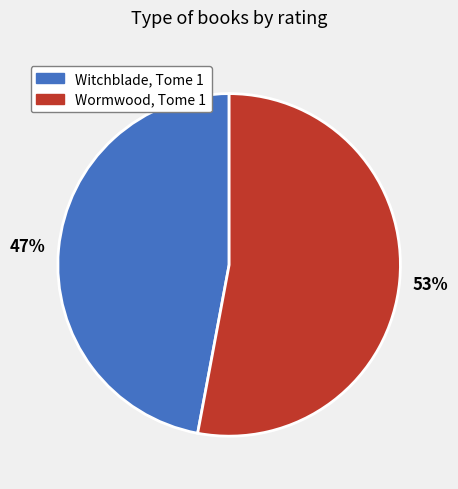

How many slices are in this pie chart?

2